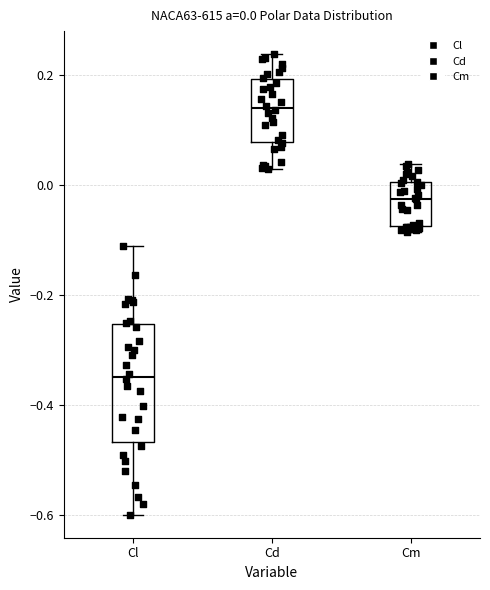

Which box is the tallest, from its lower edge to its upper edge?

Cl